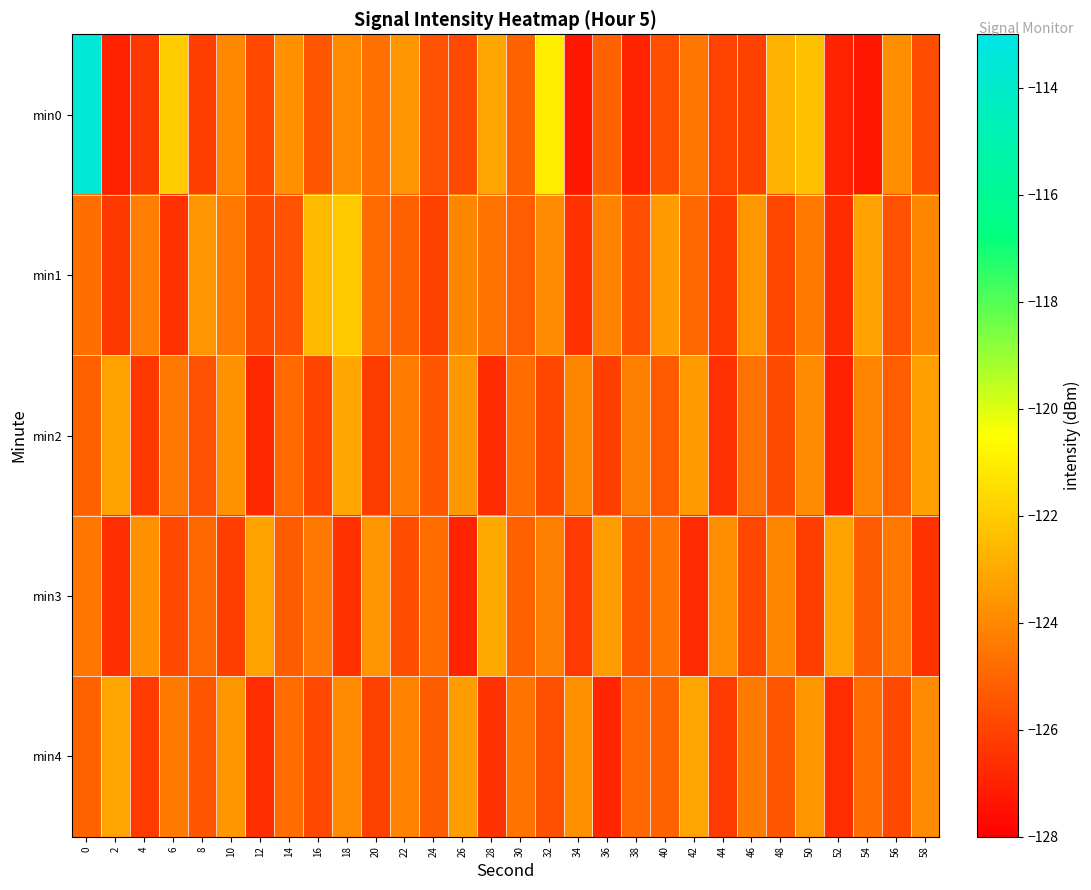

How many distinct data groups are displayed?

5